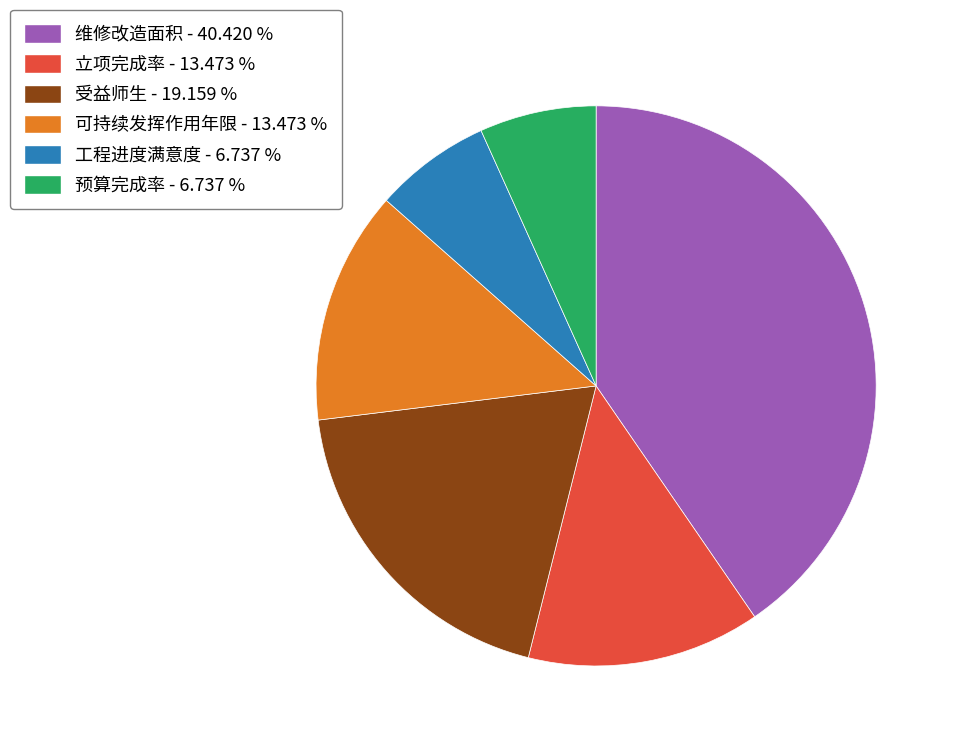

Do 维修改造面积 - 40.420 % and 预算完成率 - 6.737 % together represent more than half of the pie?

No